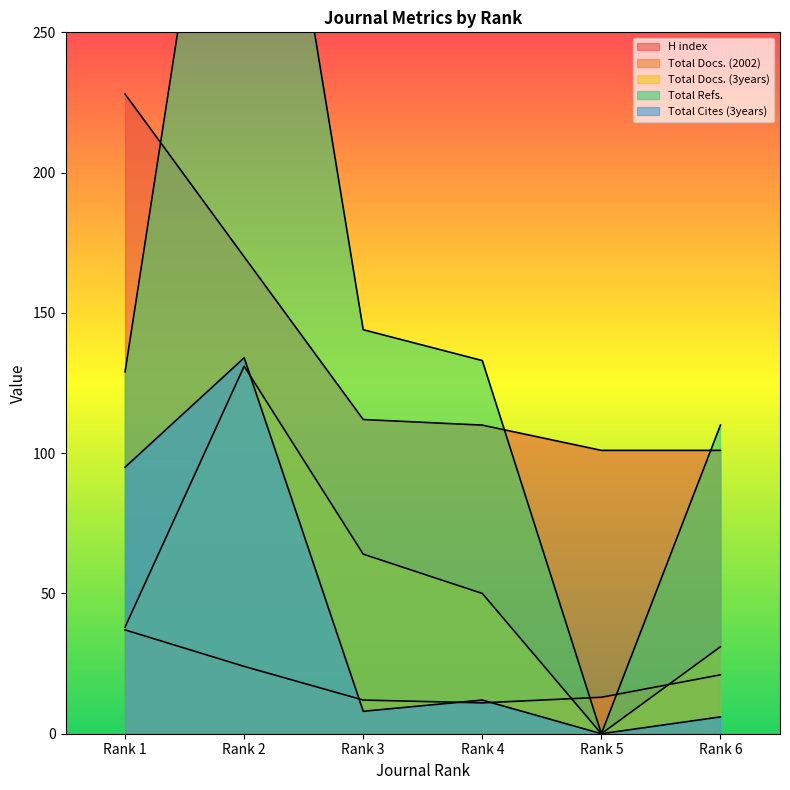

How many series are shown in this chart?

5